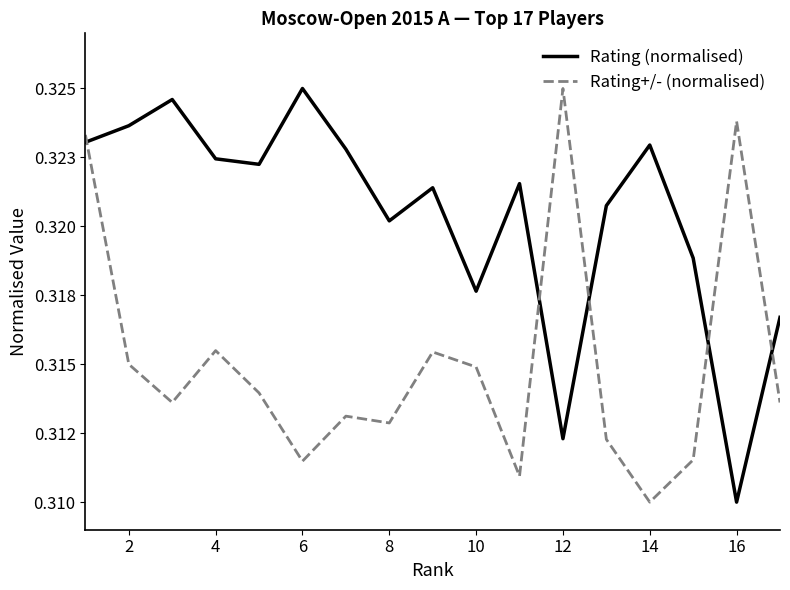

How many interior local peaks does the Rating (normalised) series have?

5